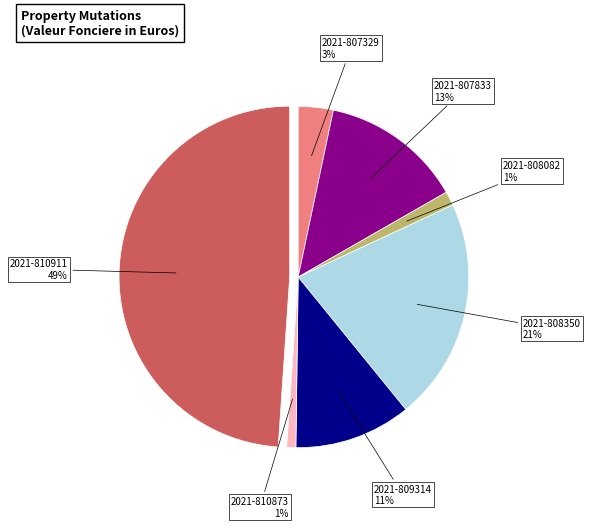

How many segments does this pie chart have?

7